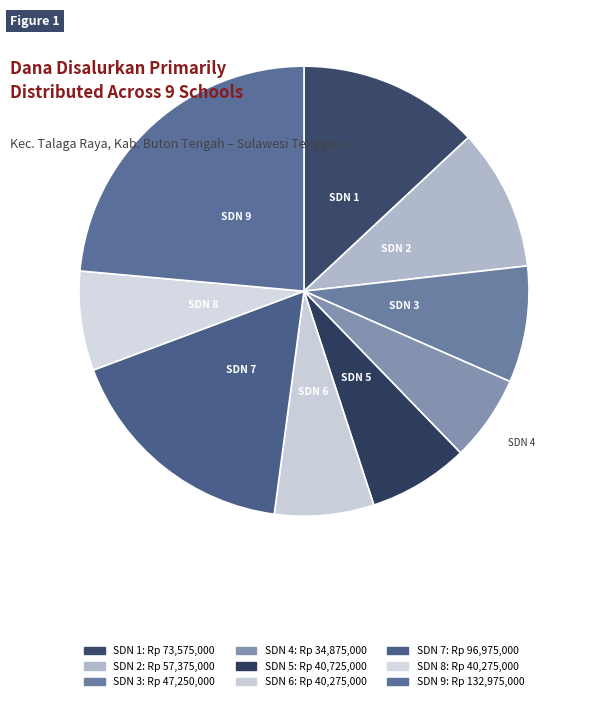

How many slices are in this pie chart?

9